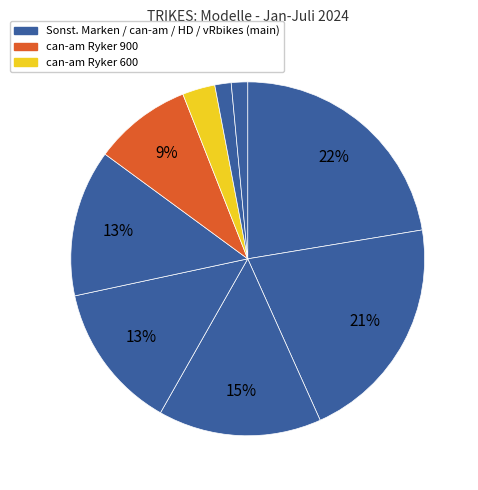

How many slices are in this pie chart?

9